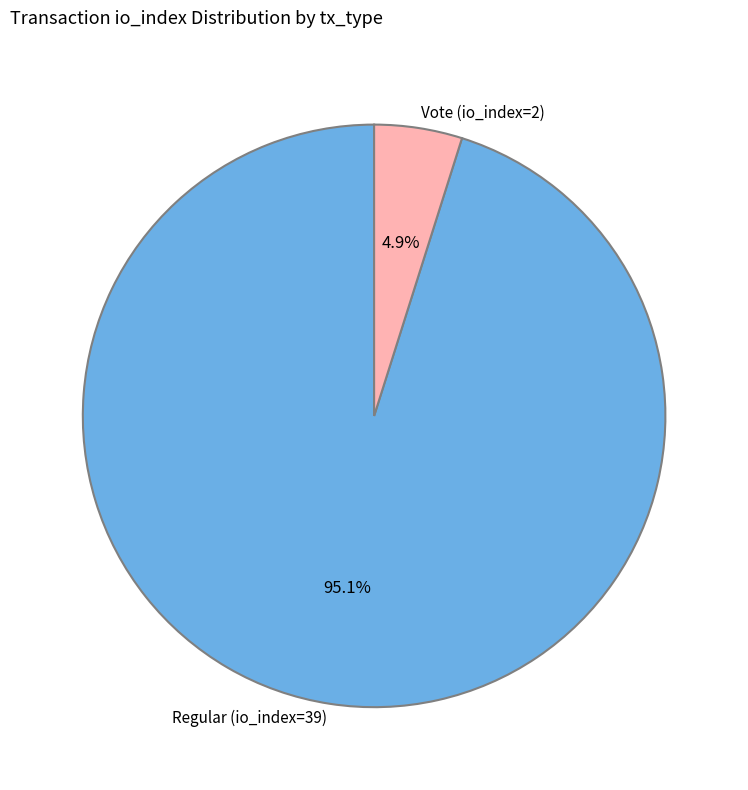

How many slices are in this pie chart?

2